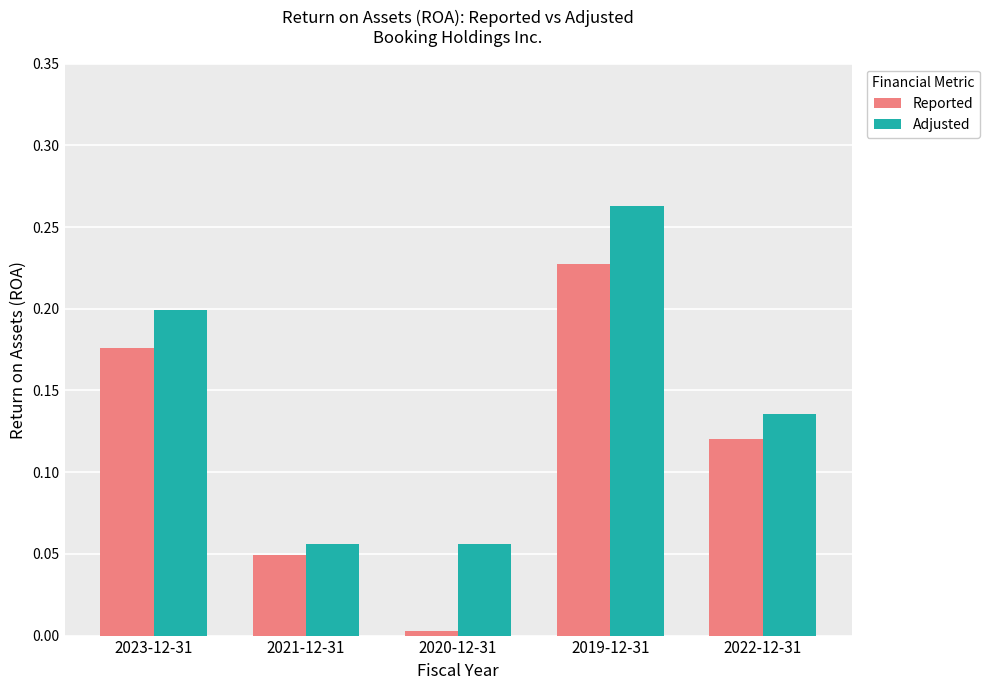

Rank the categories by Reported value from highest to lowest.

2019-12-31, 2023-12-31, 2022-12-31, 2021-12-31, 2020-12-31